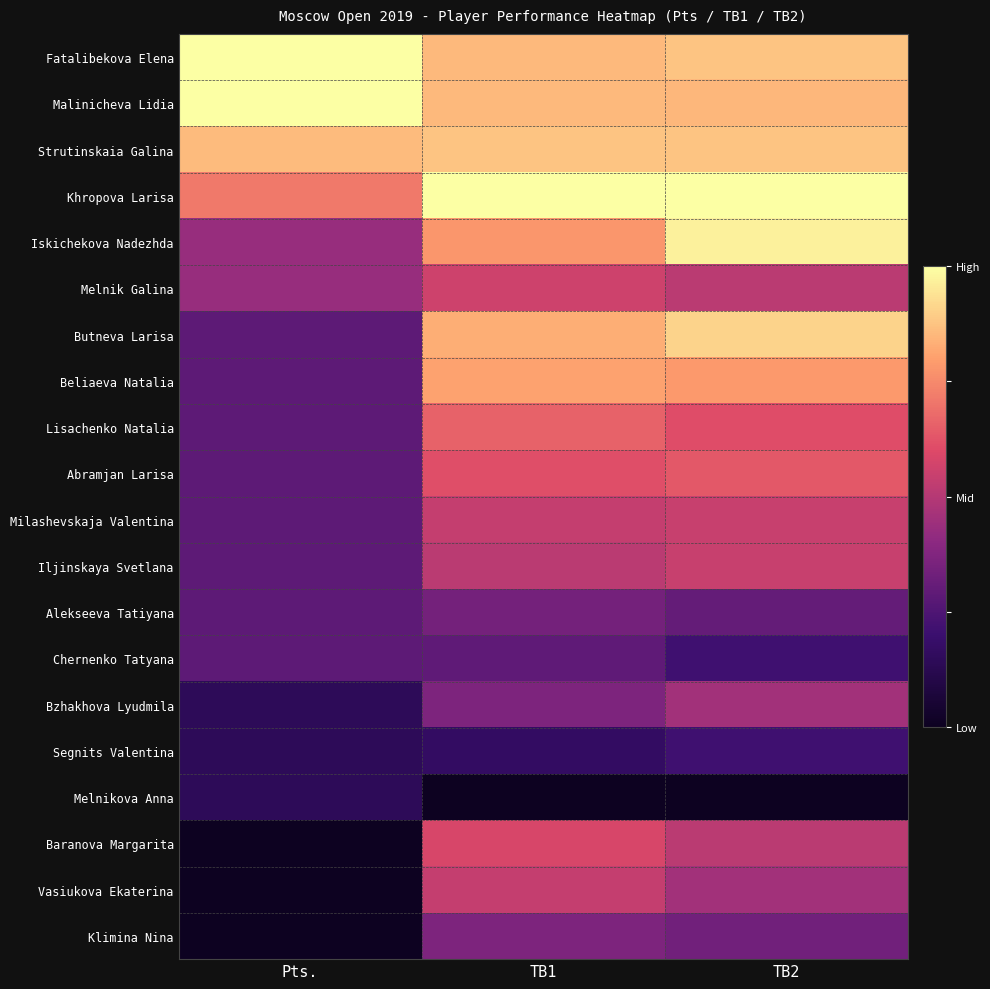

Between TB2 and TB1, which is larger?

TB2